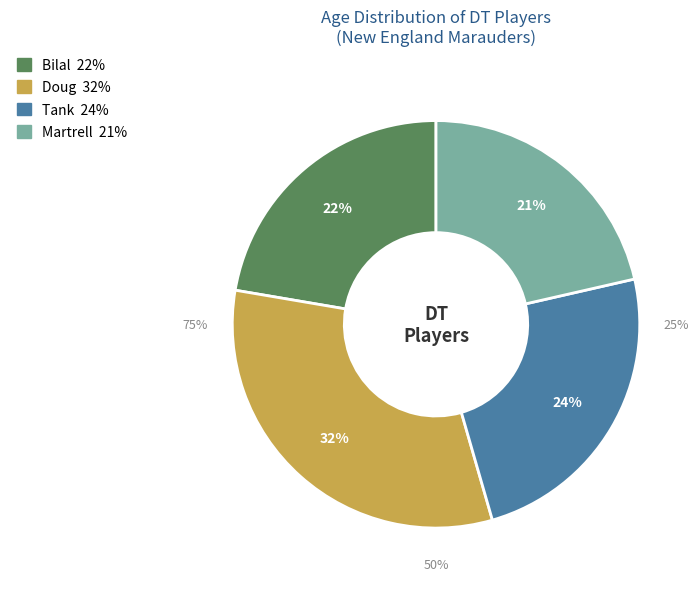

Between Bilal and Tank, which is larger?

Tank